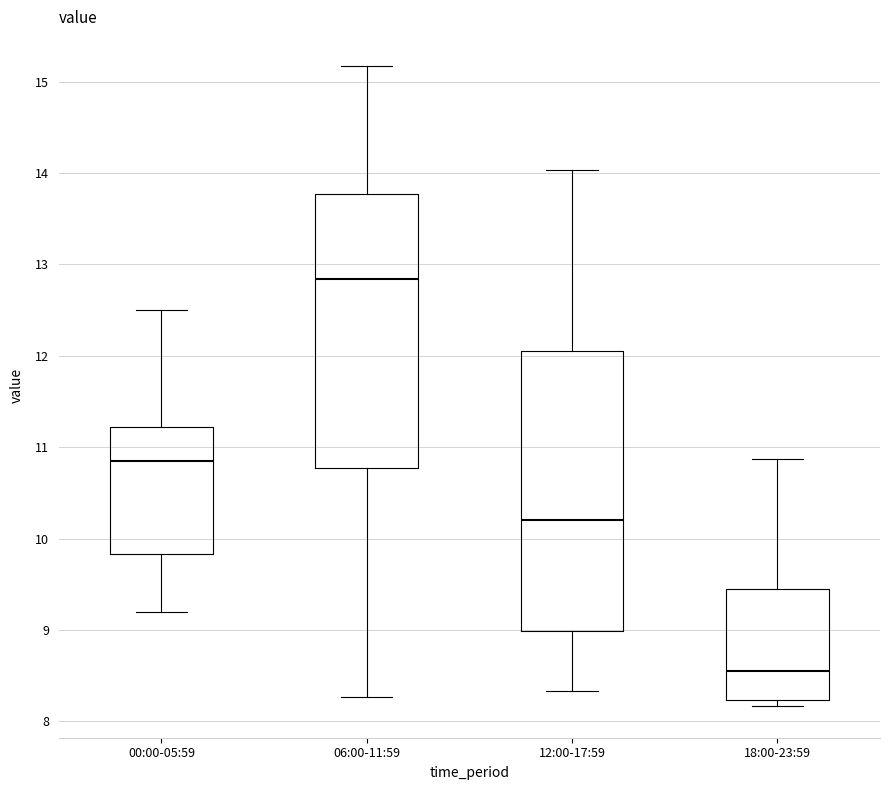

Where is the lower edge of the box for 18:00-23:59 on the y-axis? The values are not printed on the chart, so give them approximately, as read against the axis.

8.2